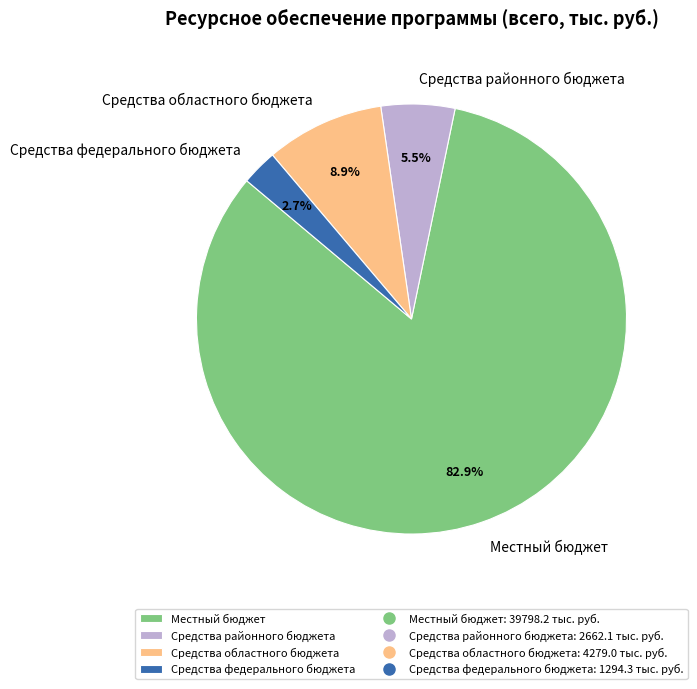

Rank the categories by value from highest to lowest.

Местный бюджет, Средства областного бюджета, Средства районного бюджета, Средства федерального бюджета